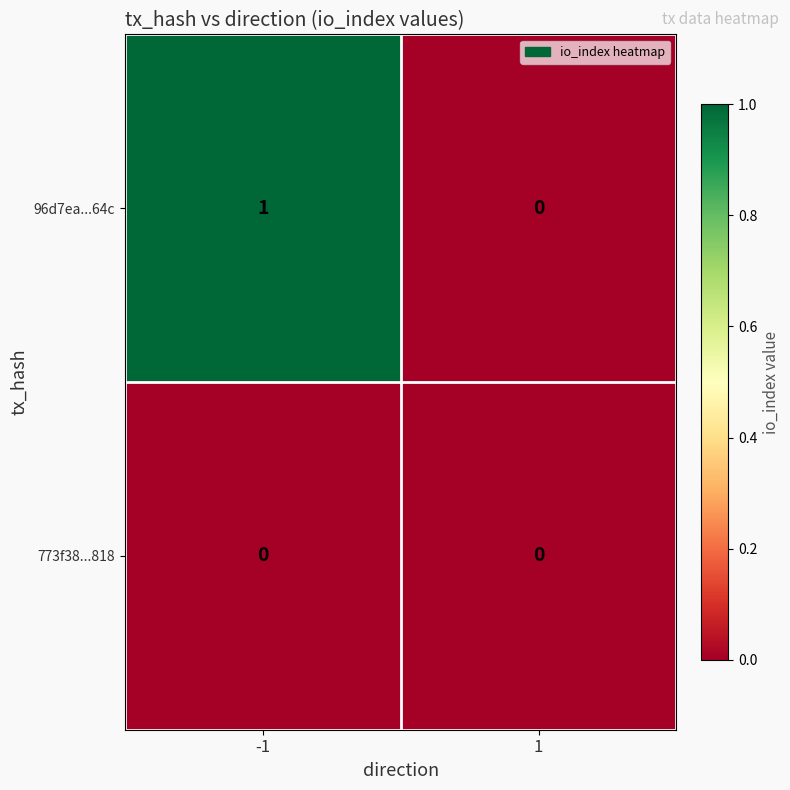

List the series in order of their peak value, lowest first.

773f38...818, 96d7ea...64c